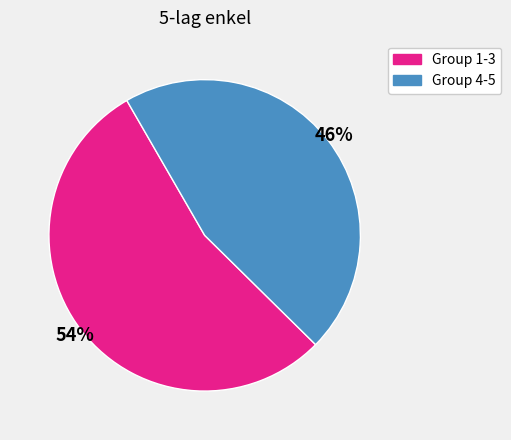

To the nearest percent, what is the average slice percentage?

50%